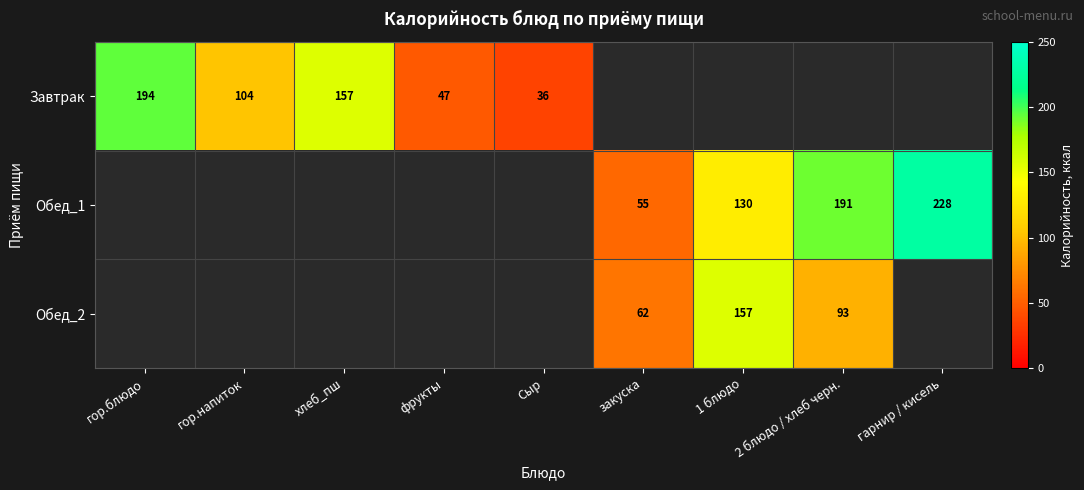

Which category has the highest value in the Завтрак series?

гор.блюдо